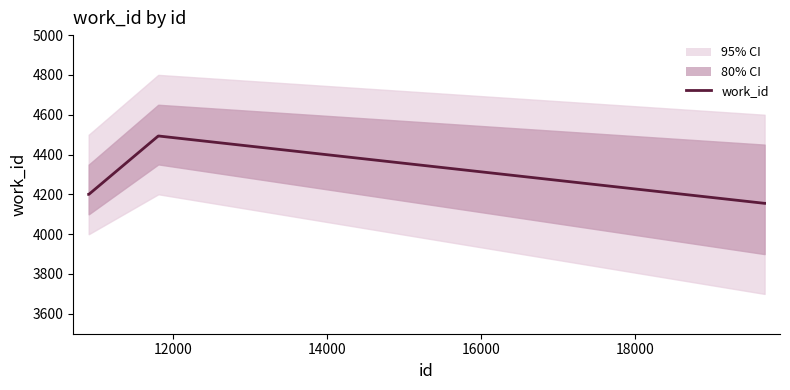

What is the minimum value shown in the chart?

4155